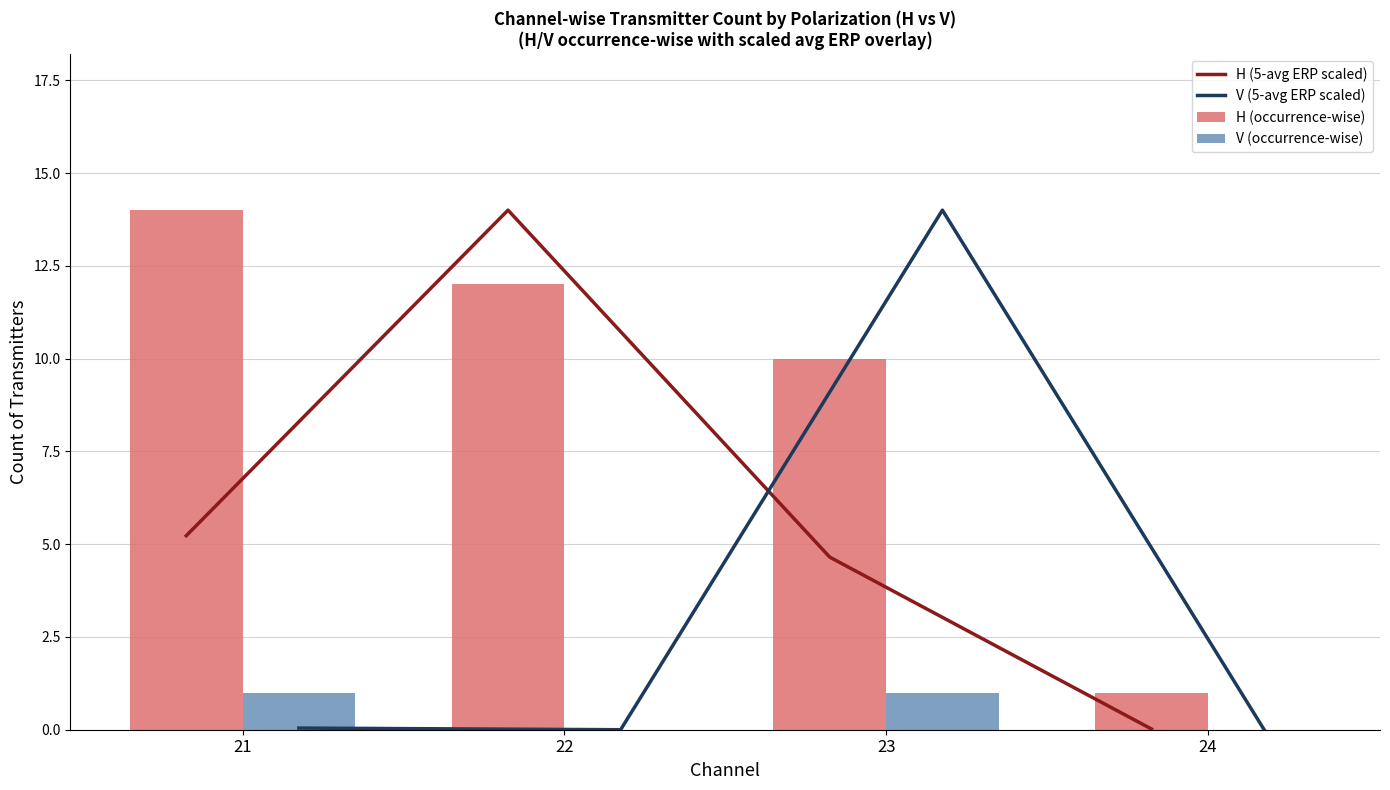

True or false: V (5-avg ERP scaled) has a value of 14.0 at 23.

True